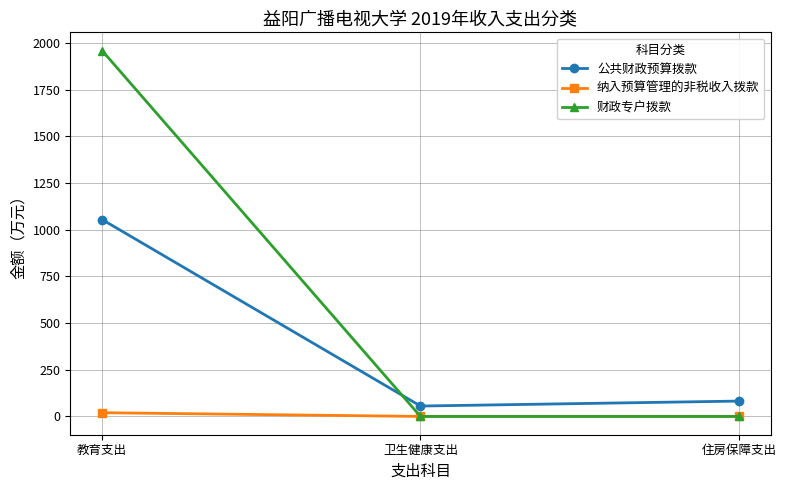

List the series in order of their peak value, lowest first.

纳入预算管理的非税收入拨款, 公共财政预算拨款, 财政专户拨款